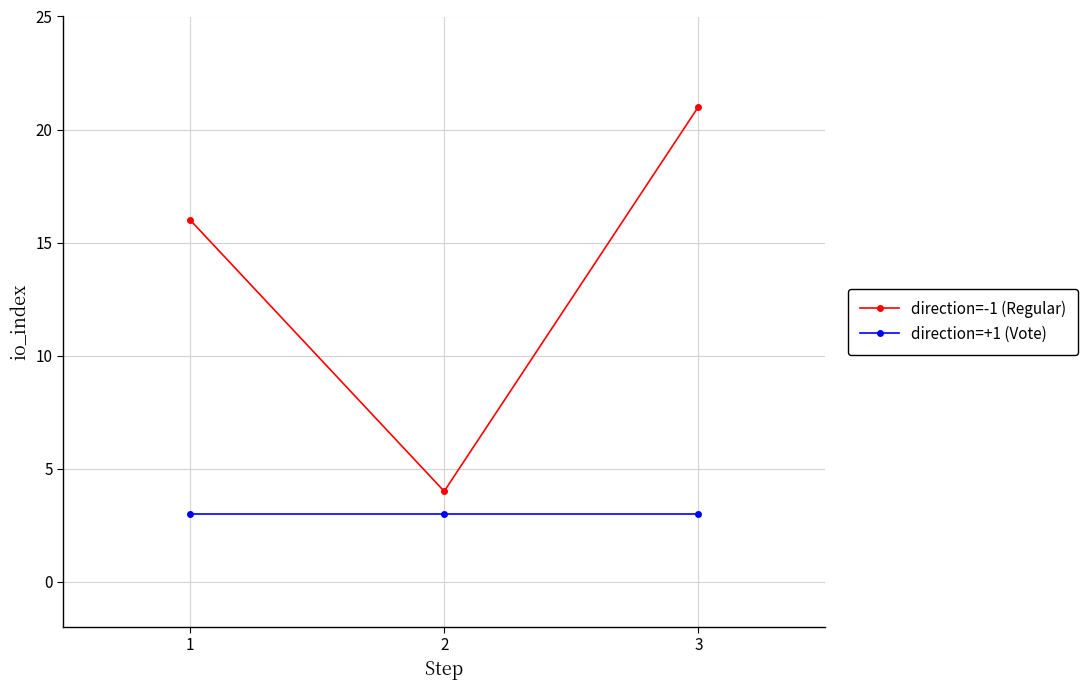

What is the lowest value of the direction=-1 (Regular) series?

4